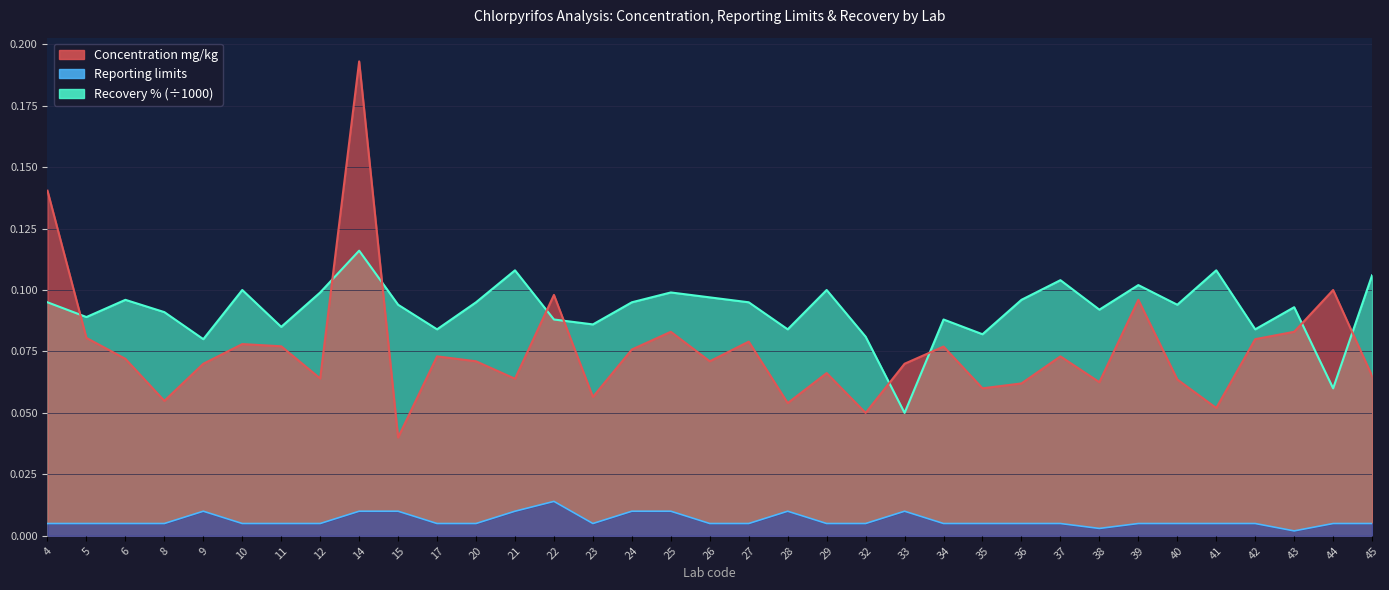

Which series changed the most between 21 and 29?

Recovery %